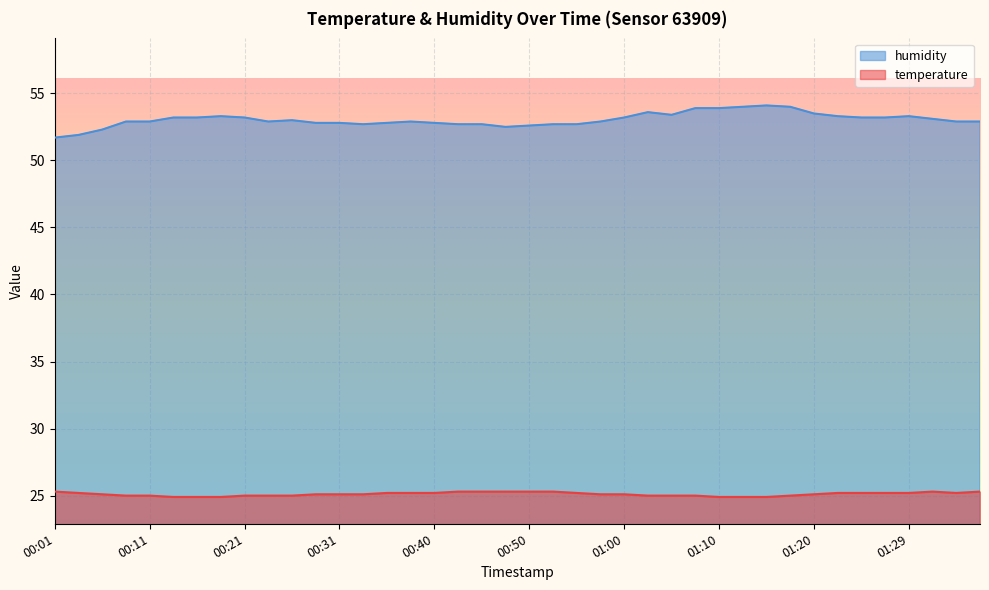

Rank the series by their average value, from highest to lowest.

humidity, temperature